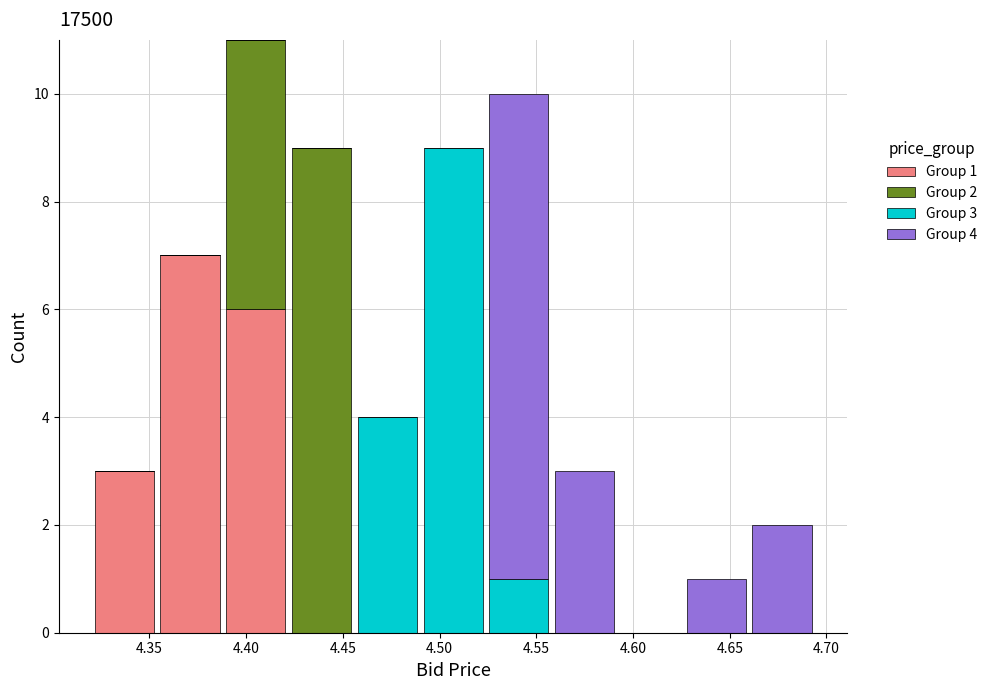

Which range on the x-axis has the tallest stacked bar (by total height)?

4.388 to 4.422